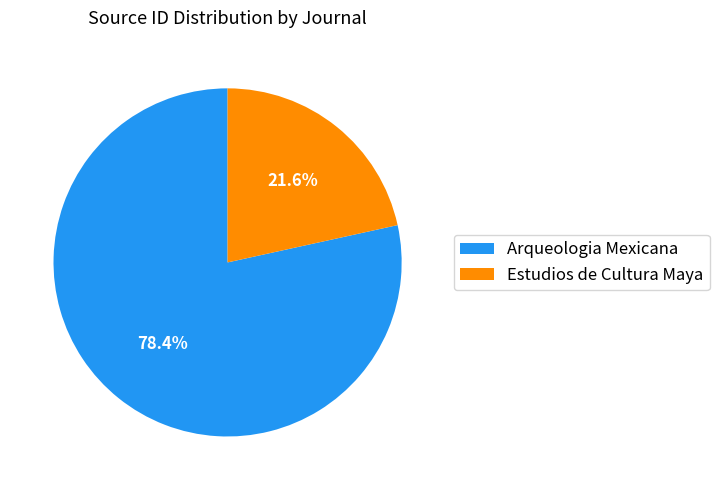

Is it true that Arqueologia Mexicana is 78% of the pie?

True